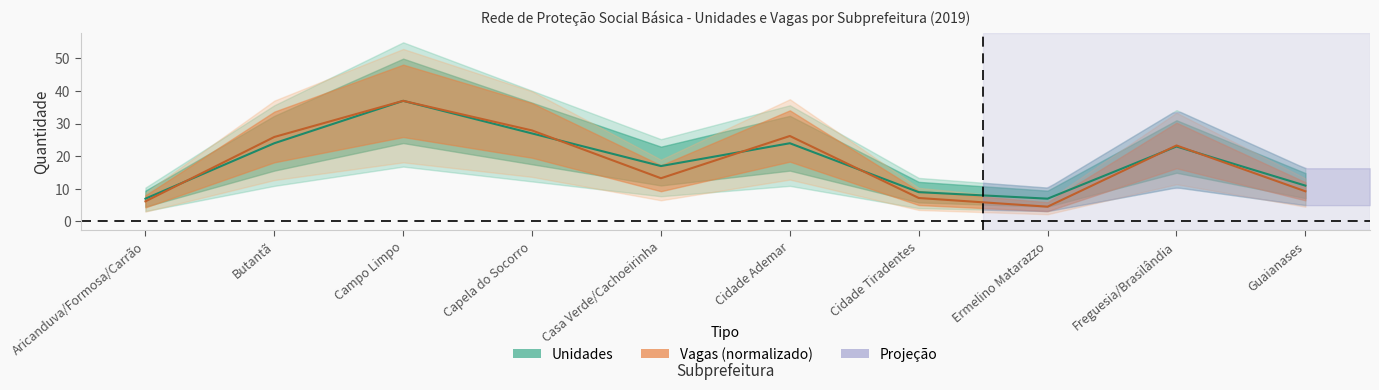

What is the label of the 9th point from the right?

Butantã